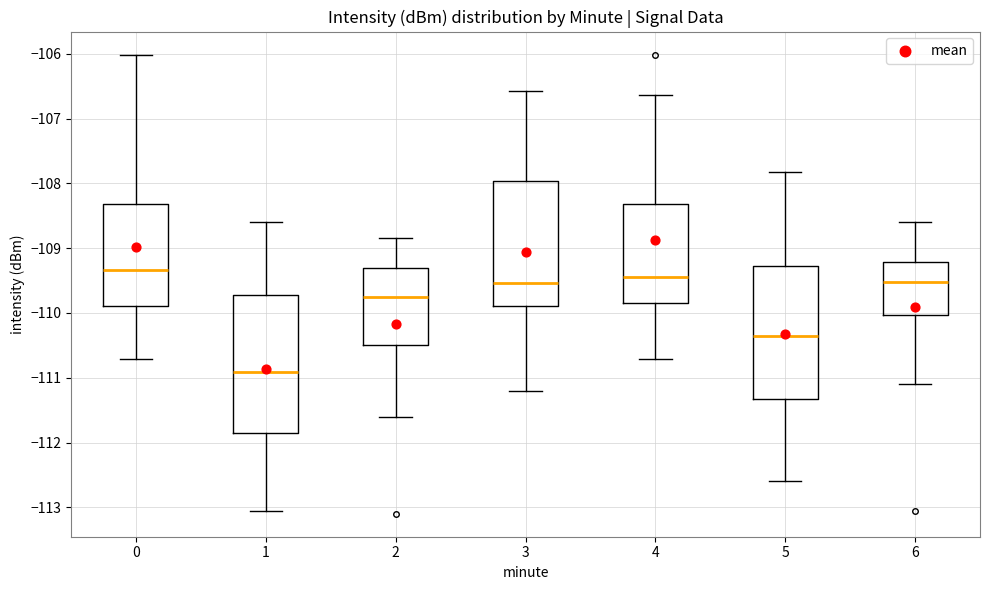

Where does the upper whisker of the box at x = 0 end on the y-axis? The values are not printed on the chart, so give them approximately, as read against the axis.

-106.0